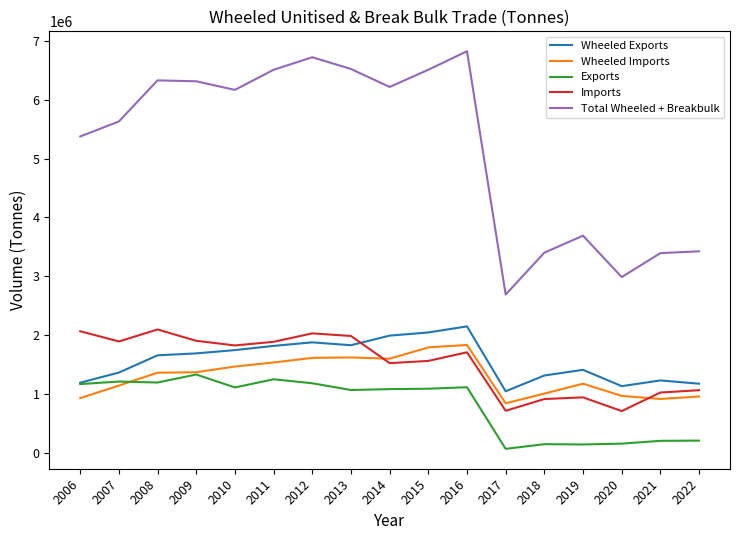

The value of Wheeled Exports at 2018 is 1318908.1. True or false?

True